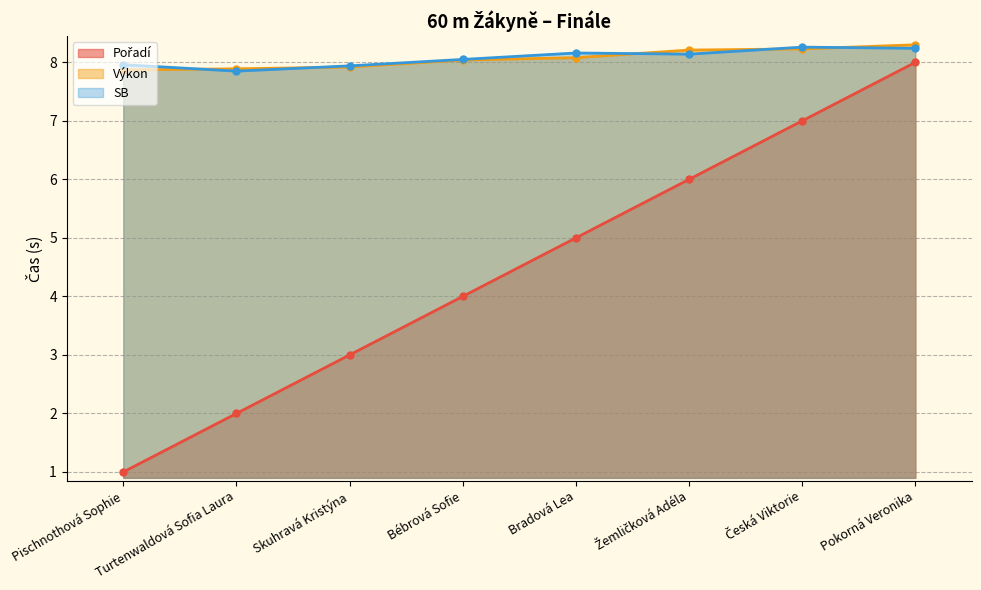

What is the total value across all series at Turtenwaldová Sofia Laura?

17.7